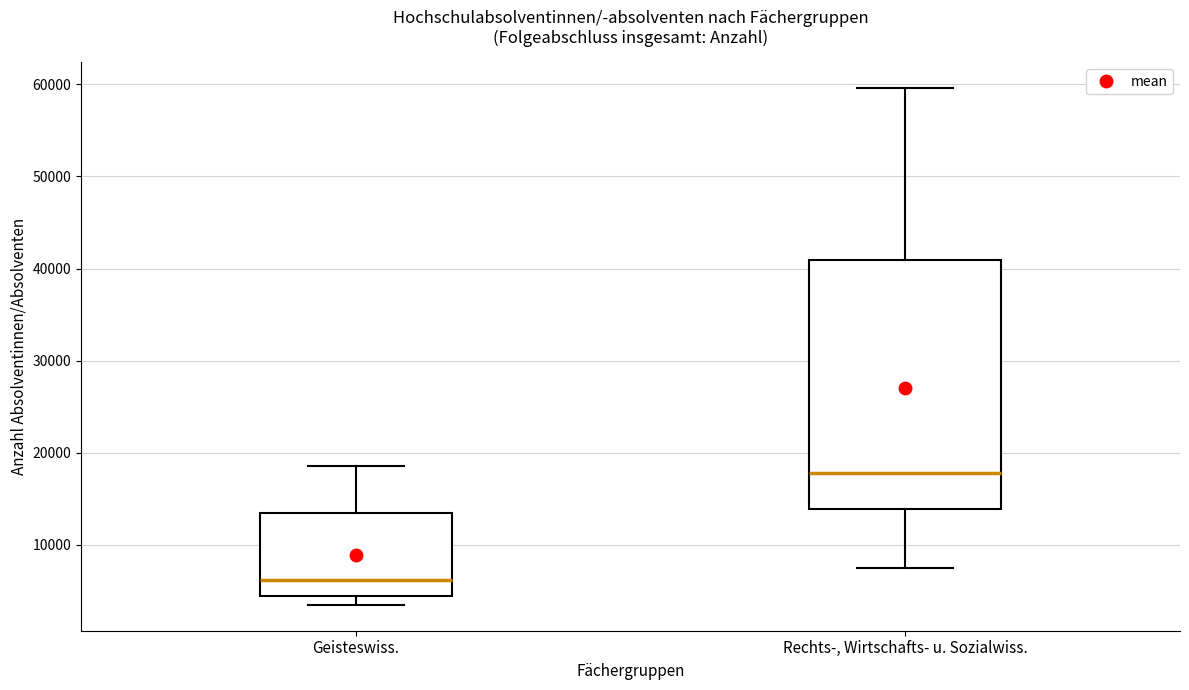

Which box has the lowest median line?

Geisteswiss.